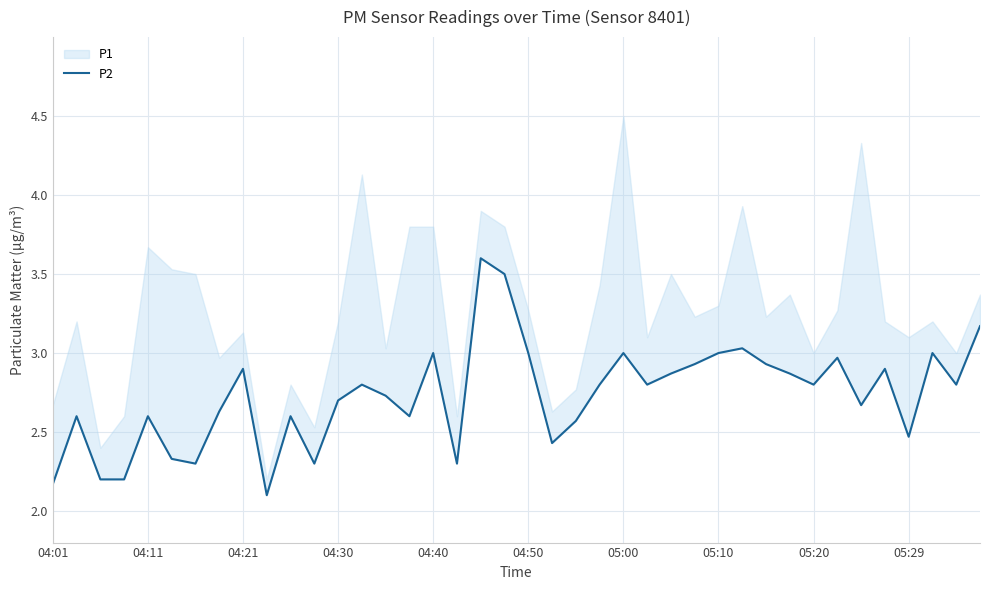

True or false: the data shows 2.3 at 11.

True